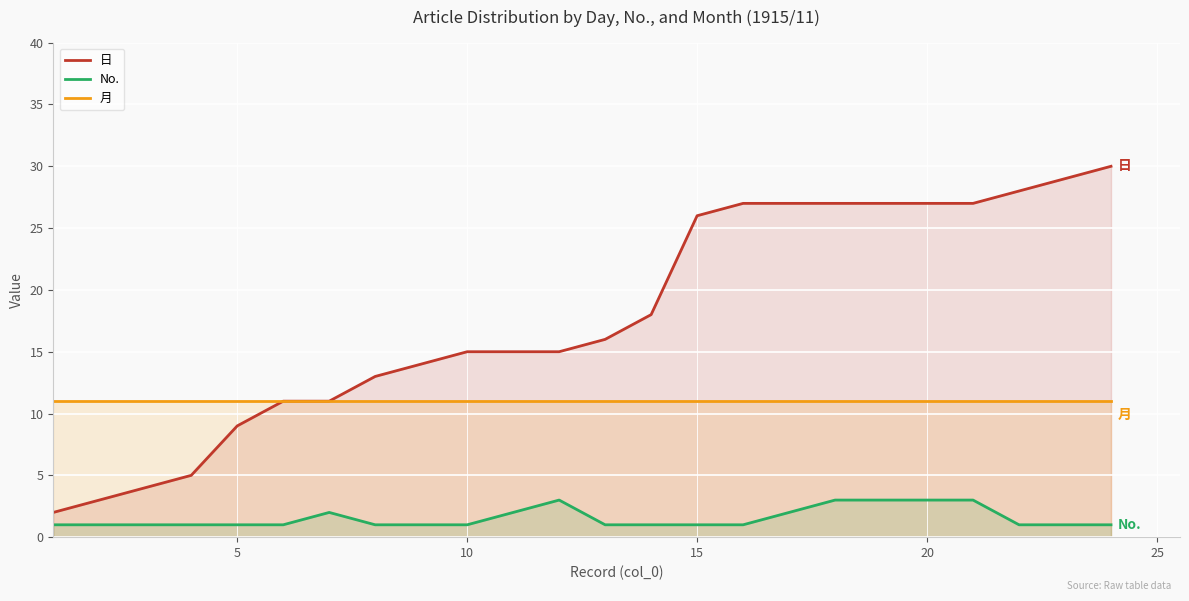

List the series in order of their overall mean, lowest first.

No., 月, 日